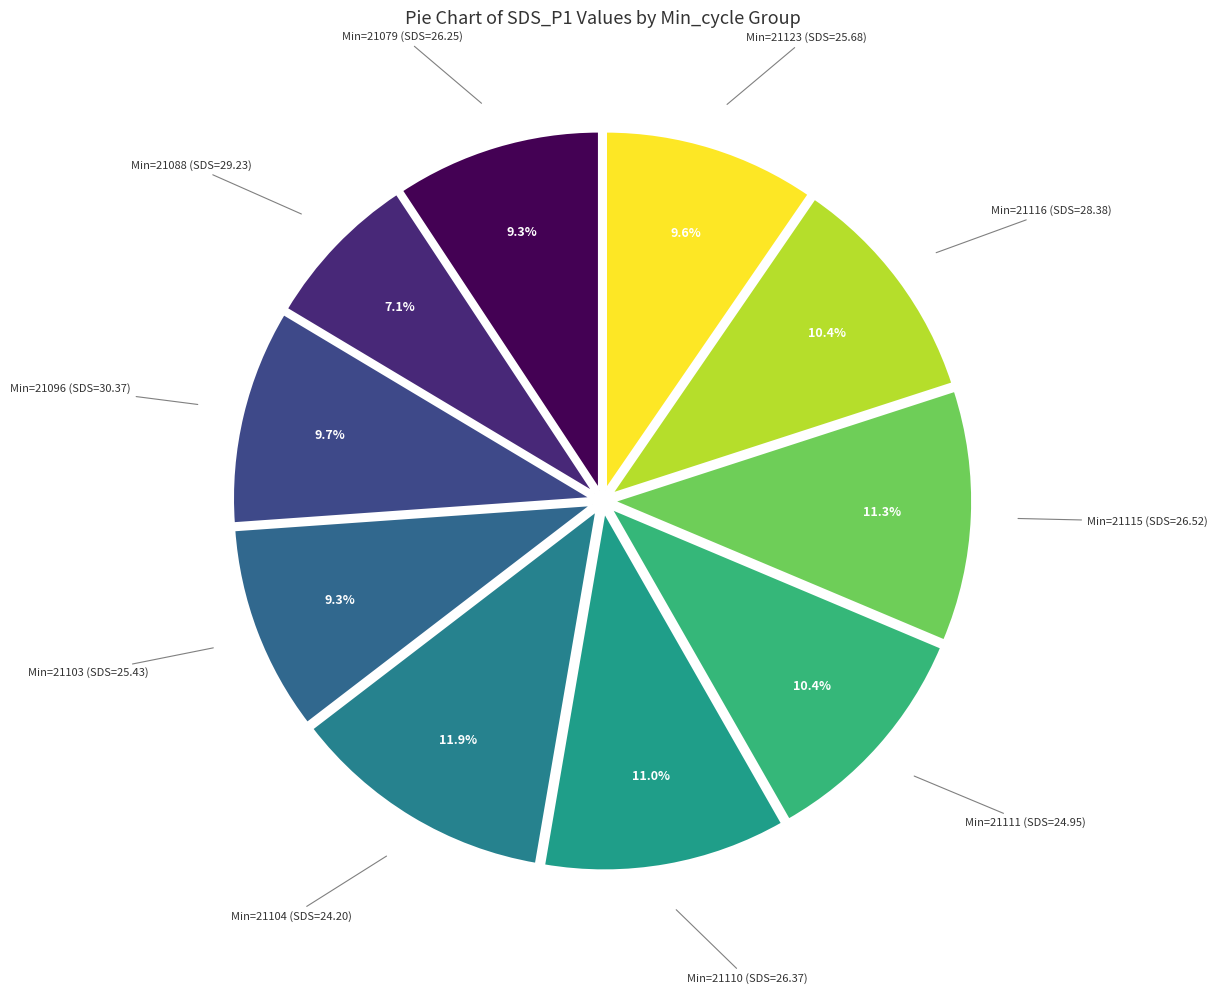

Which slice is the largest?

Min=21104 (SDS=24.20)